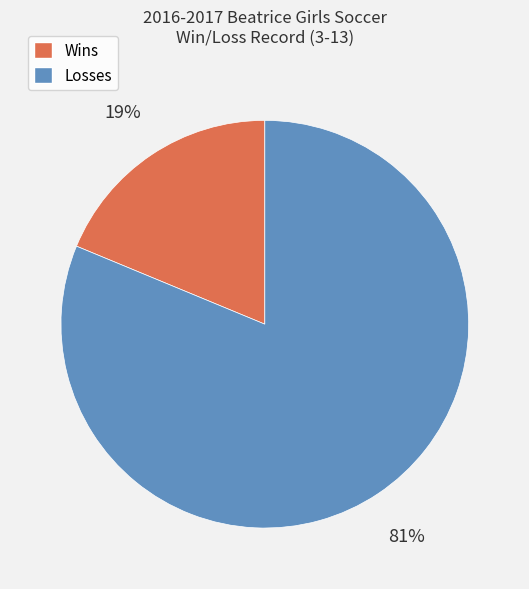

Count the number of slices in the pie.

2